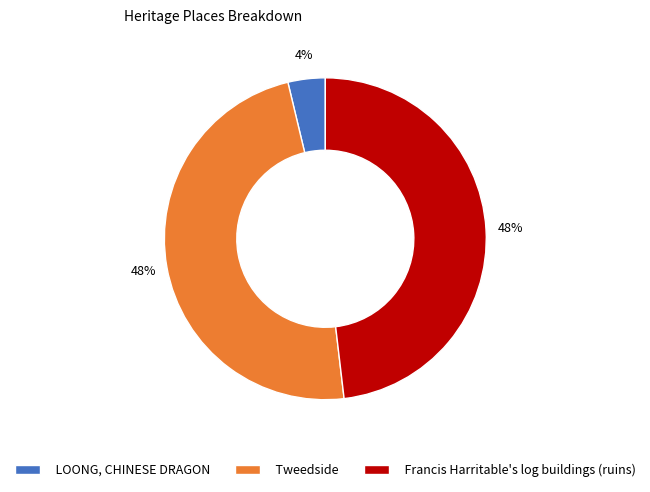

To the nearest percent, what is the combined percentage of Tweedside and Francis Harritable's log buildings (ruins)?

96%